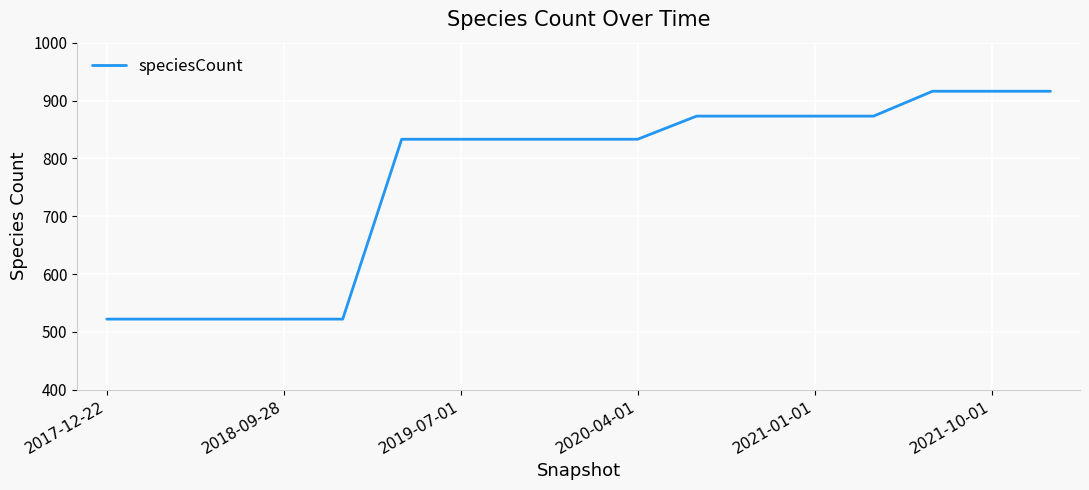

What is the greatest value displayed?

916